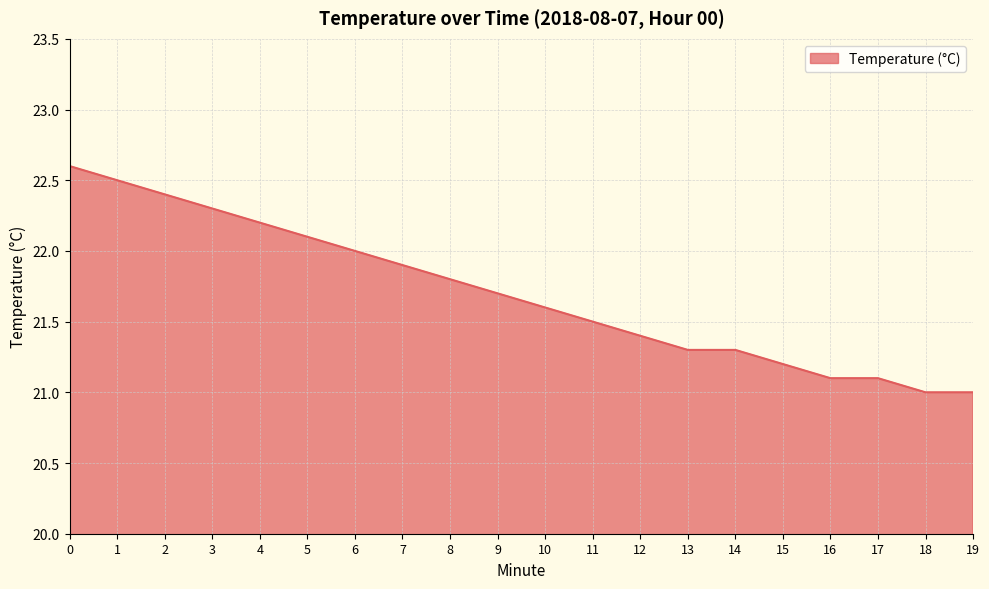

Reading right to left, extract all data points from this chart.

21.0	21.0	21.1	21.1	21.2	21.3	21.3	21.4	21.5	21.6	21.7	21.8	21.9	22.0	22.1	22.2	22.3	22.4	22.5	22.6